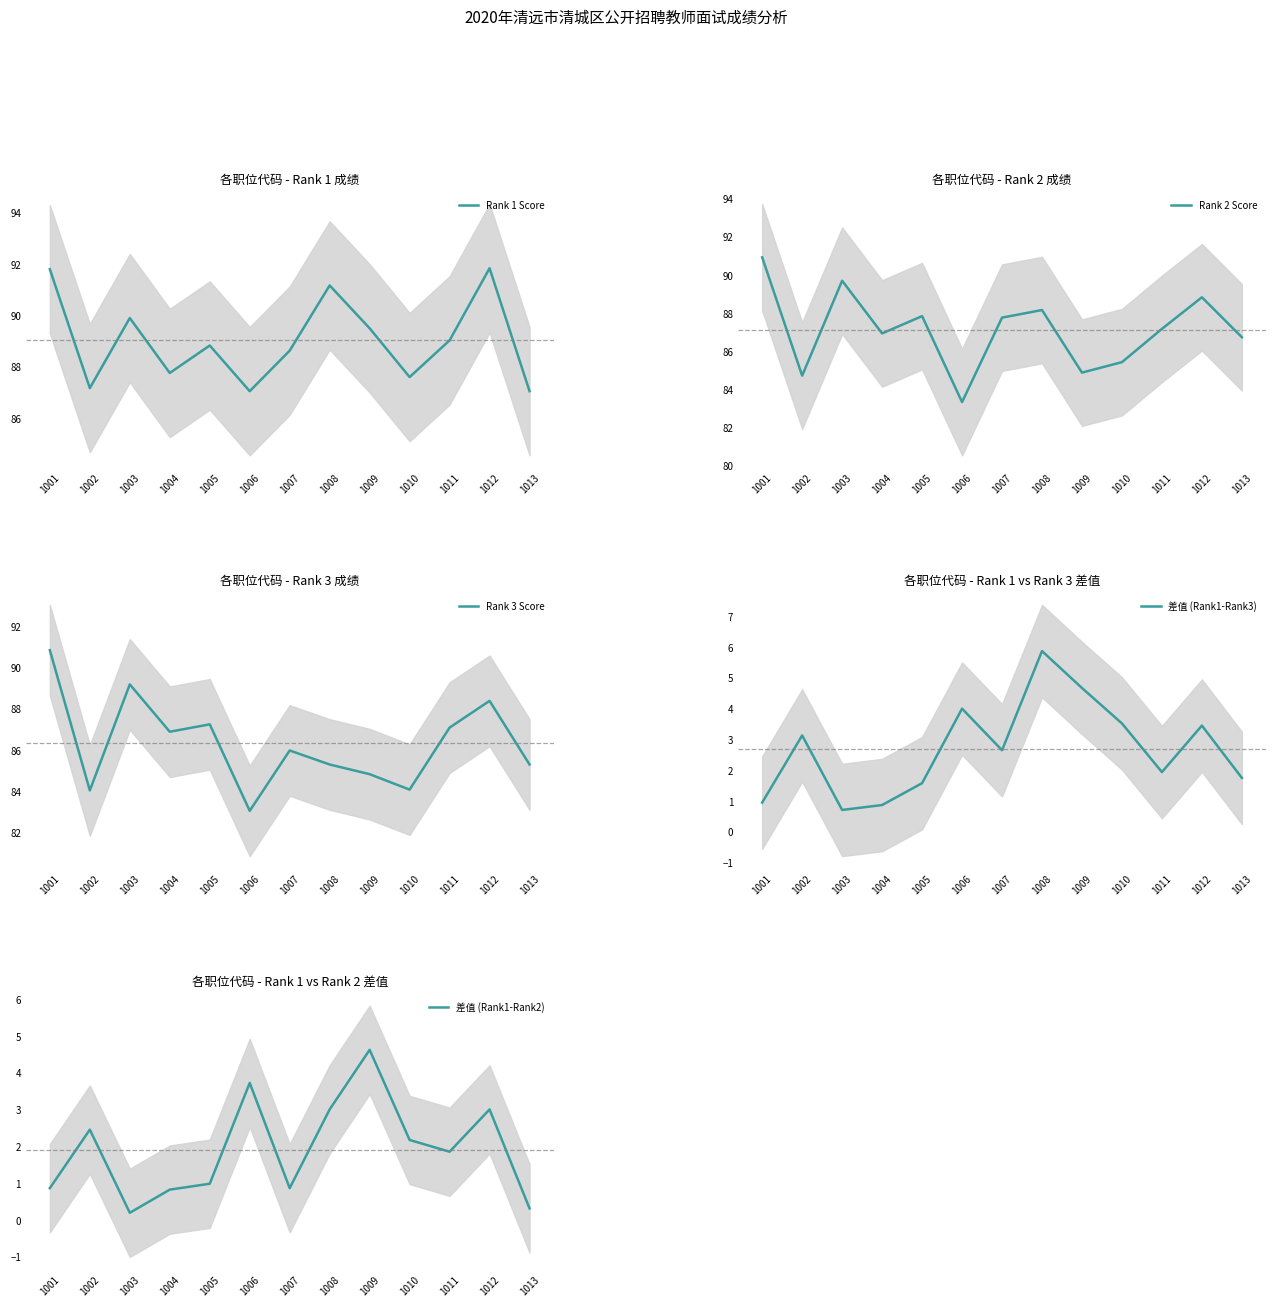

List the series in order of their peak value, highest first.

Rank 1 Score, Rank 2 Score, Rank 3 Score, 差值 (Rank1-Rank3), 差值 (Rank1-Rank2)